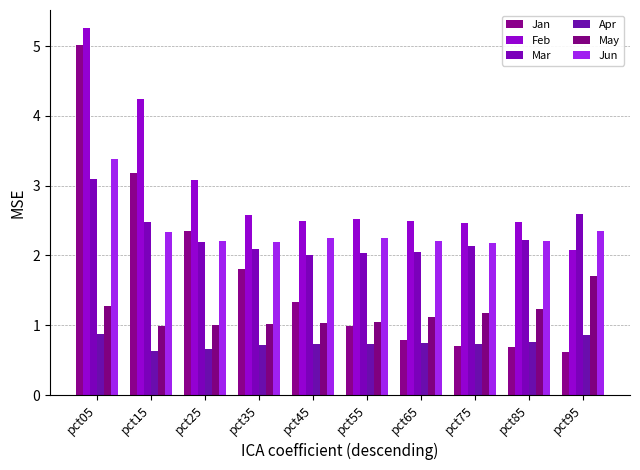

What is the difference between the second highest and minimum values in the Apr series?

0.2